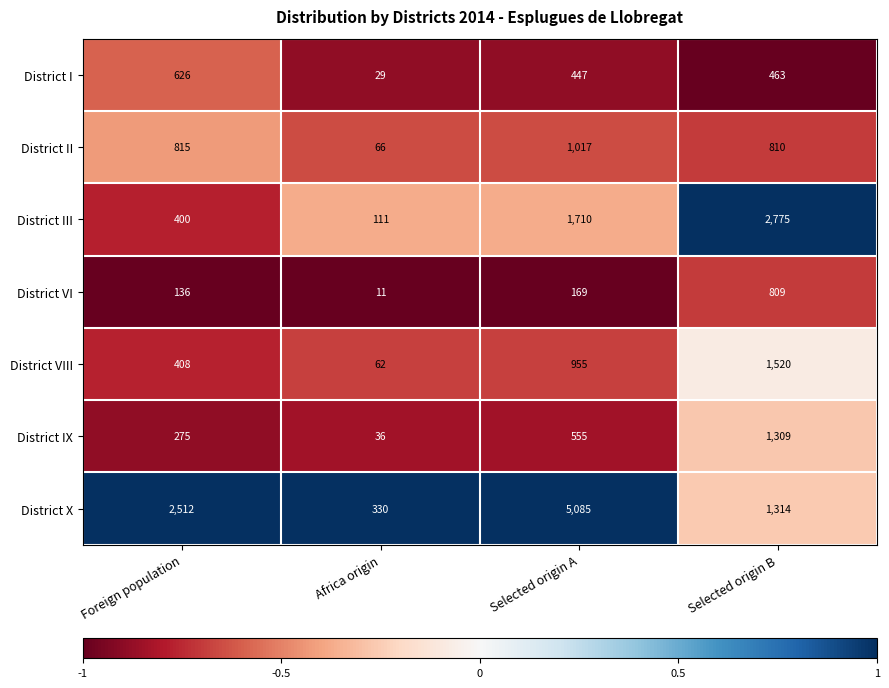

Which series changed the most between Foreign population and Africa origin?

District X